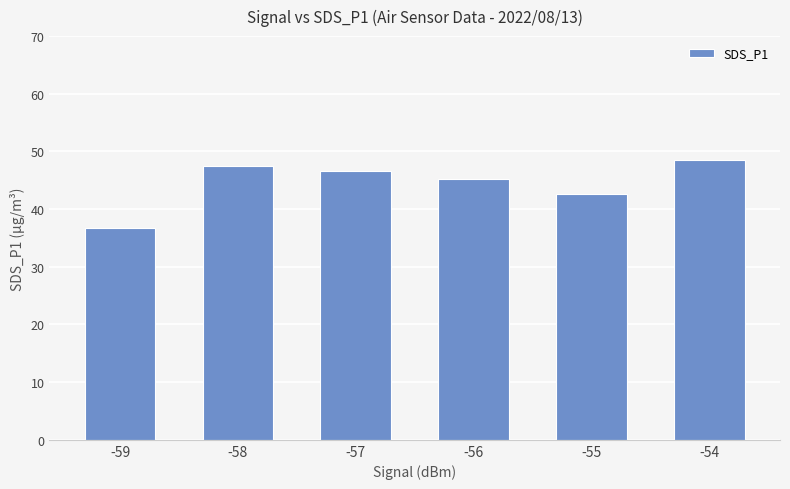

How many categories are shown in the chart?

6